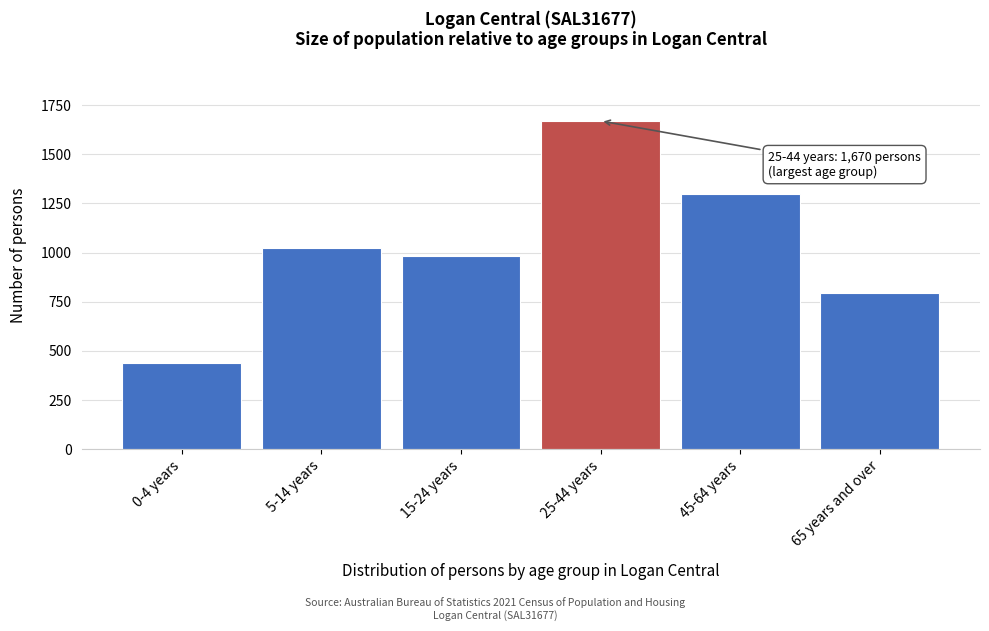

Reading left to right, transcribe all the data shown in this chart.

0-4 years=436	5-14 years=1023	15-24 years=982	25-44 years=1670	45-64 years=1296	65 years and over=797